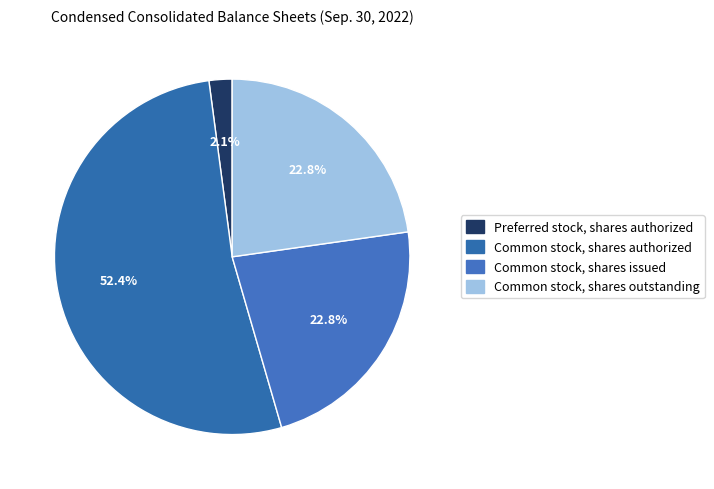

To the nearest percent, what is the difference between the largest and smallest slice percentages?

50%